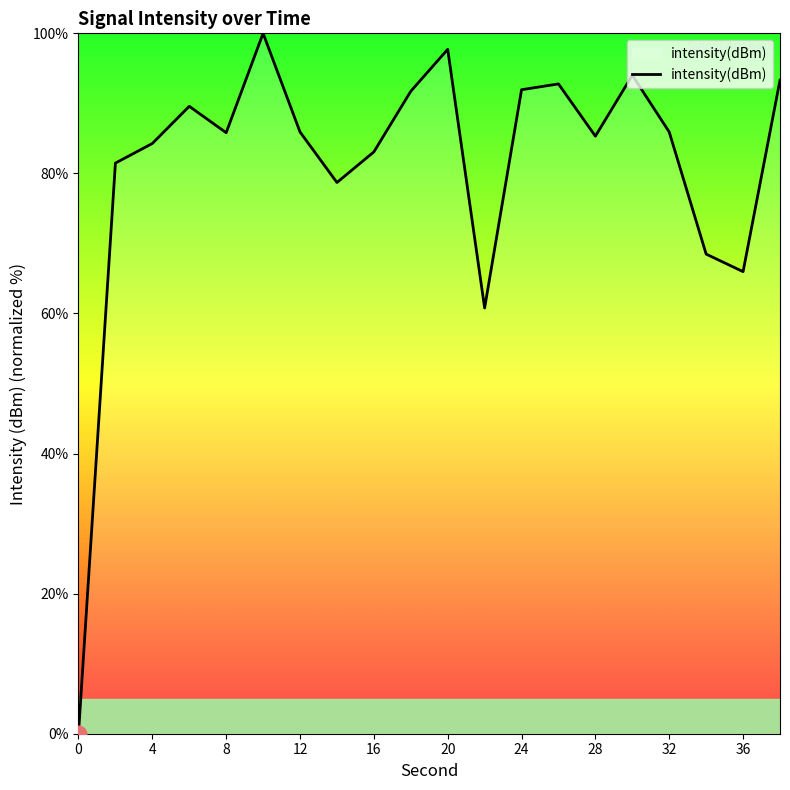

What is the greatest value displayed?

100.0